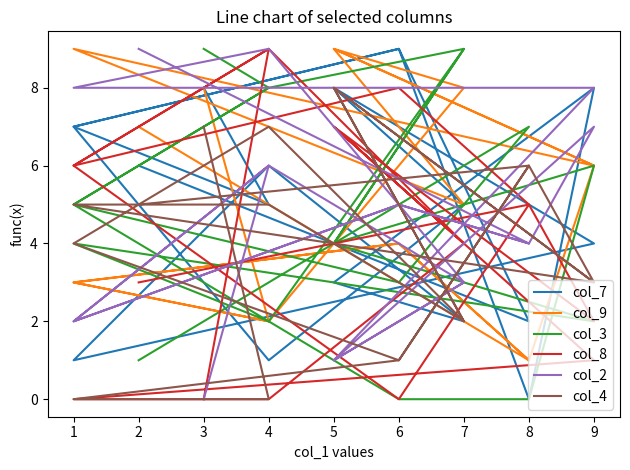

Which label corresponds to the largest value in the chart?

6